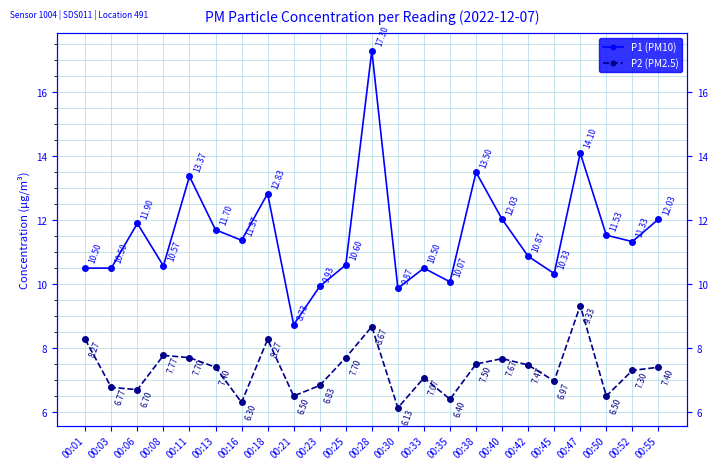

True or false: P2 (PM2.5) and P1 (PM10) cross at least once.

False